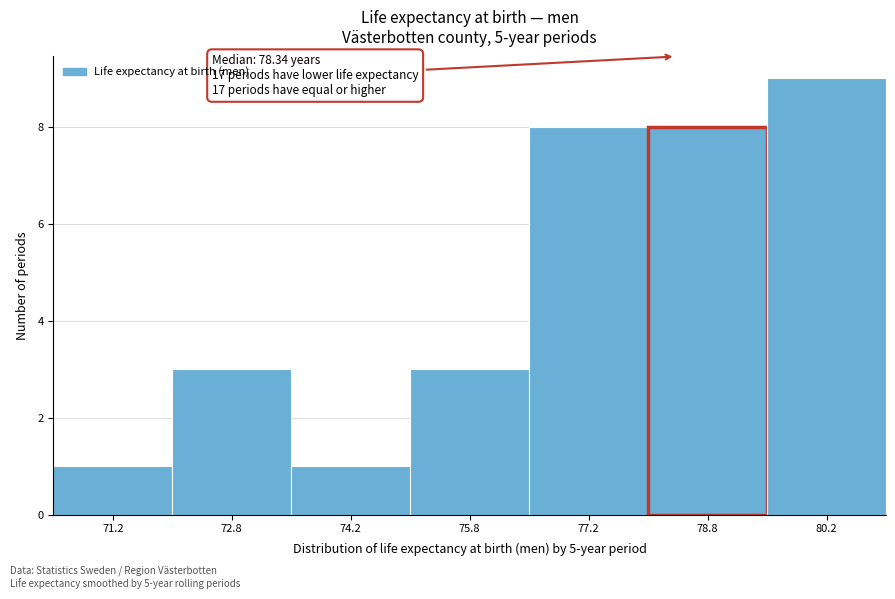

Over which range of the x-axis is the bar tallest?

79.5 to 81.0